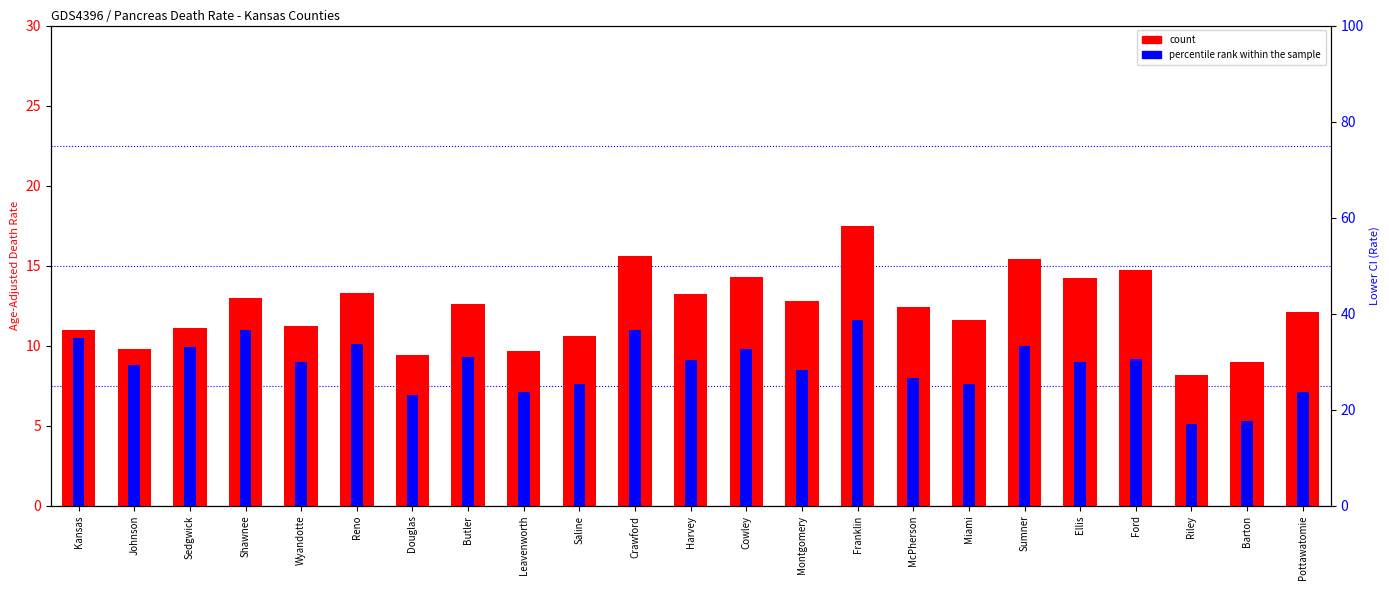

What is the difference between the percentile rank within the sample values at Reno and Kansas?

0.4